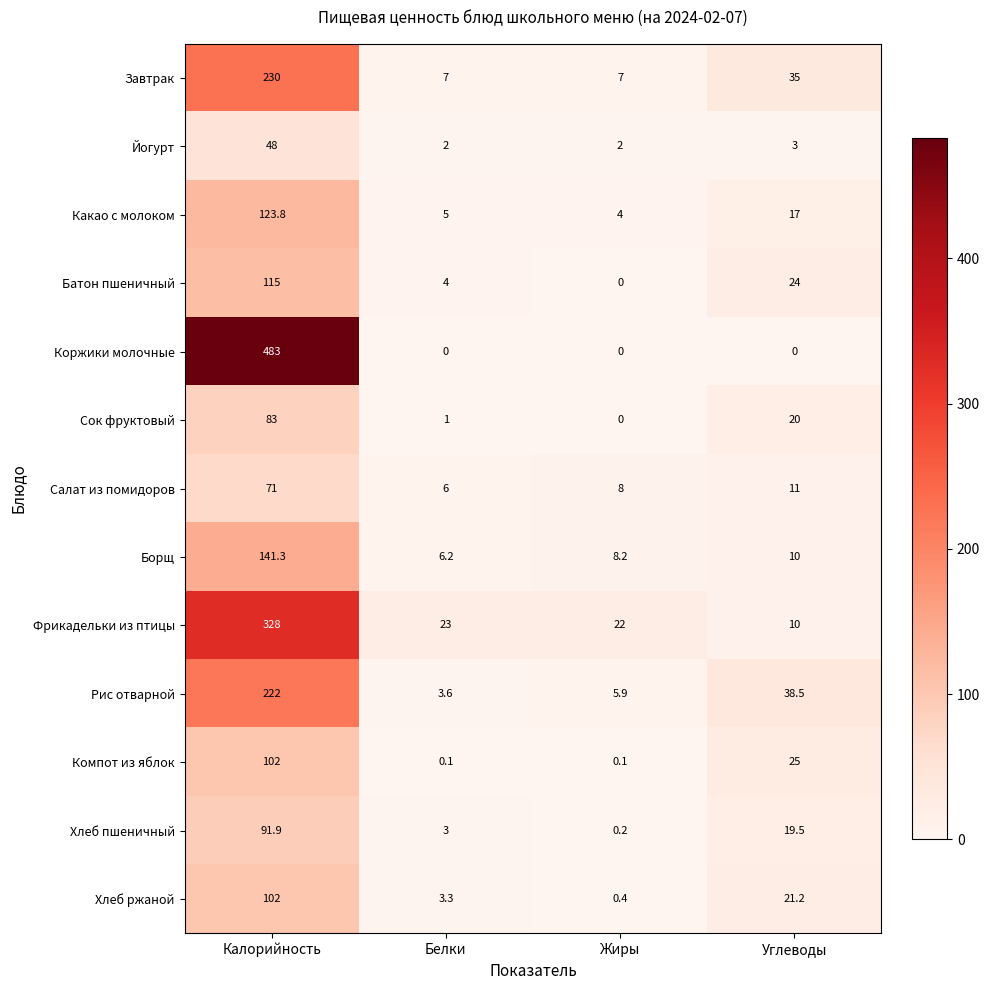

Where is Йогурт nearest to the value 25?

Углеводы